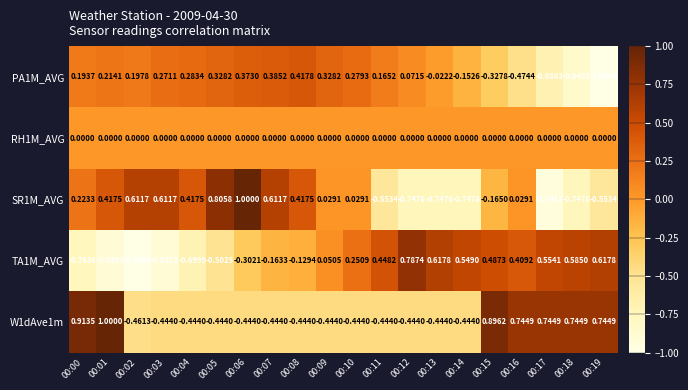

What is the spread (max minus min) of values at 00:02?

1.6